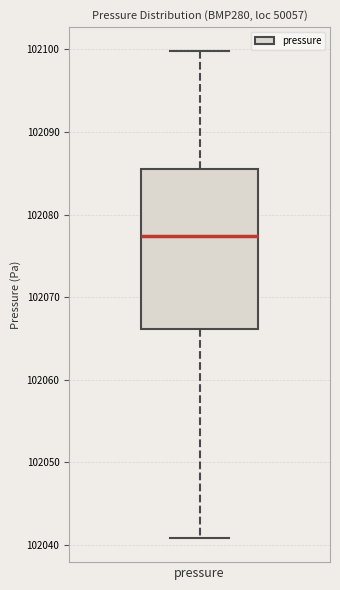

Read this box plot against the y-axis: the position of the median line, the range covered by the box, and the ends of both whiskers. The values are not printed on the chart, so give them approximately, as read against the axis.

median 102077, box 102066 to 102085, whiskers 102041 to 102100